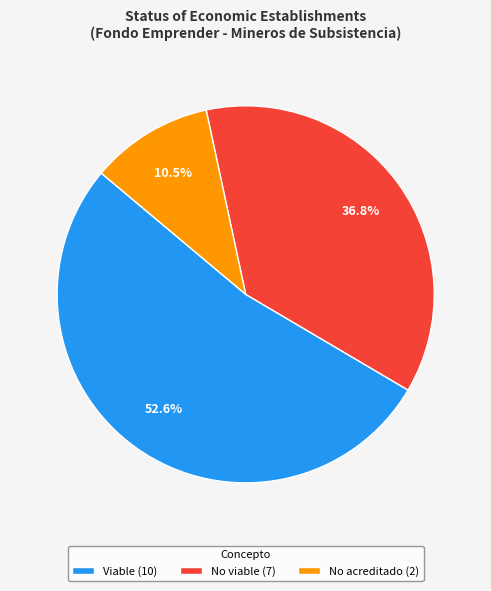

To the nearest percent, what percentage of the pie is Viable?

53%